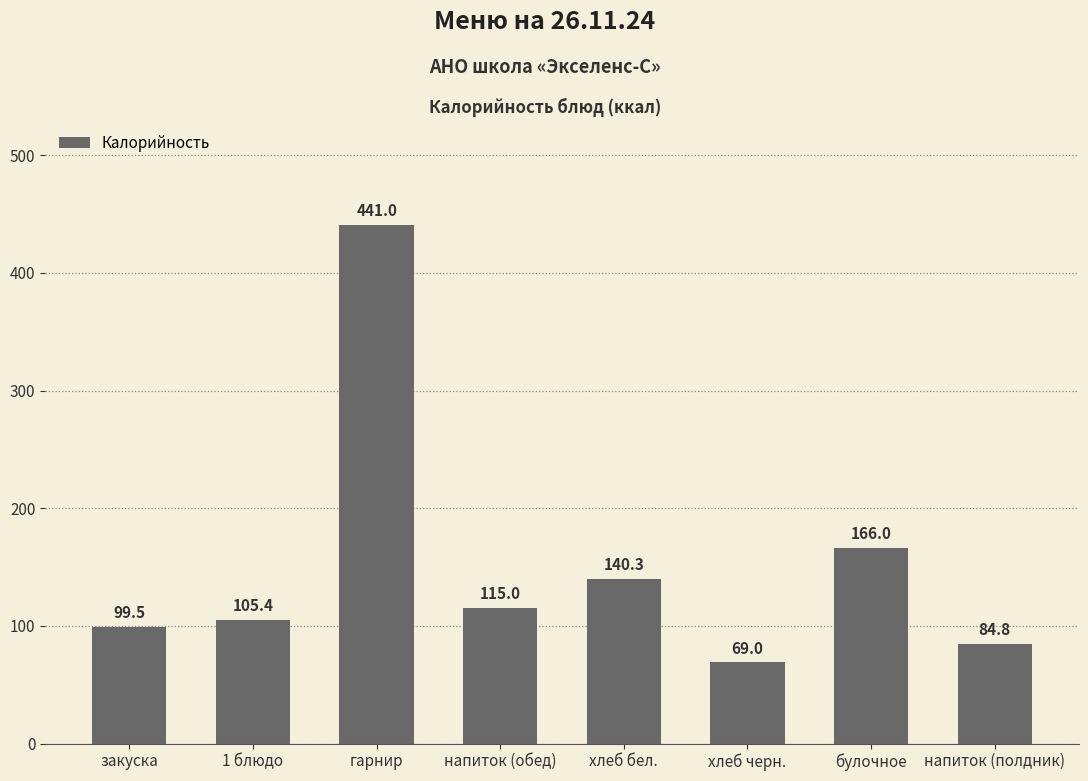

True or false: the data shows 225.5 at гарнир.

False